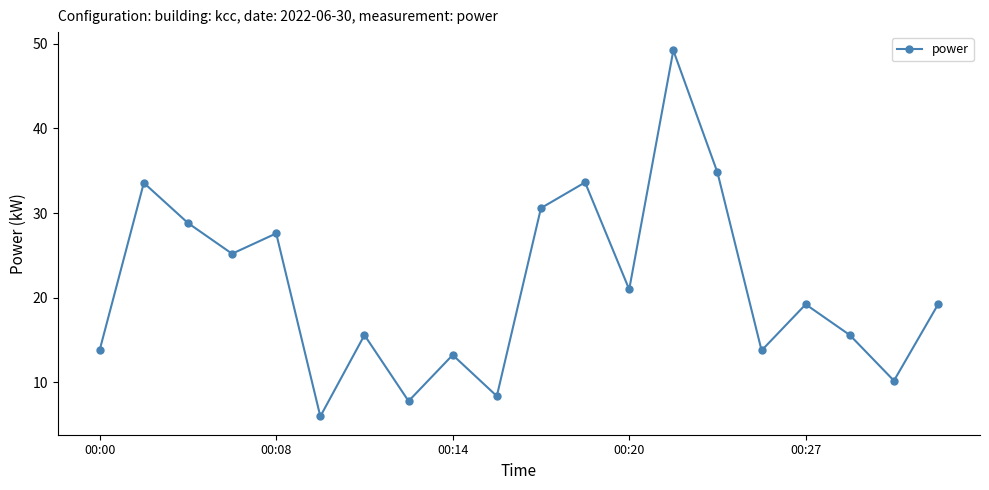

What is the value of the 14th point from the left?

49.2